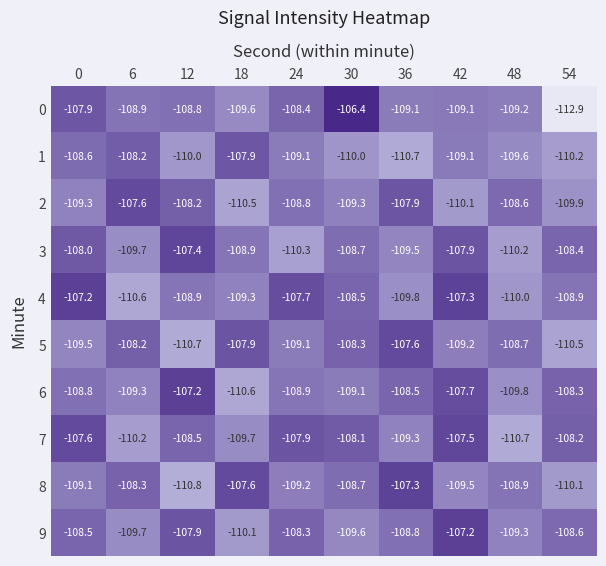

Between 0 and 42, which series saw the biggest shift?

9